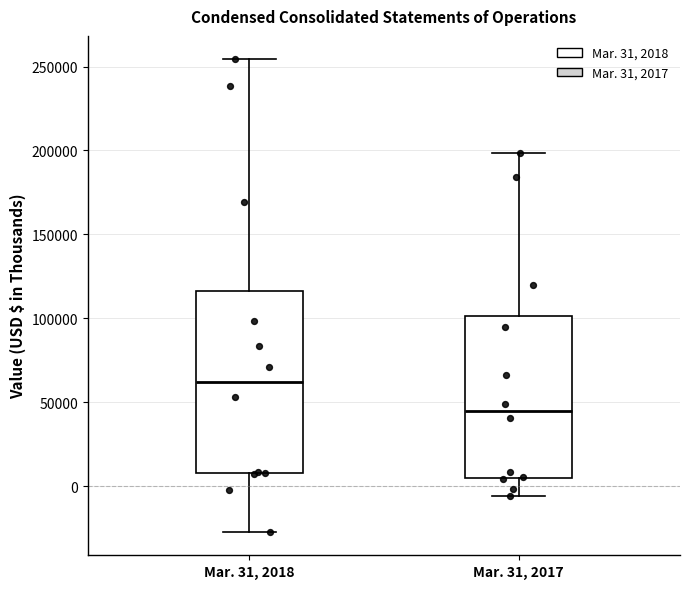

Which box has the highest median line?

Mar. 31, 2018